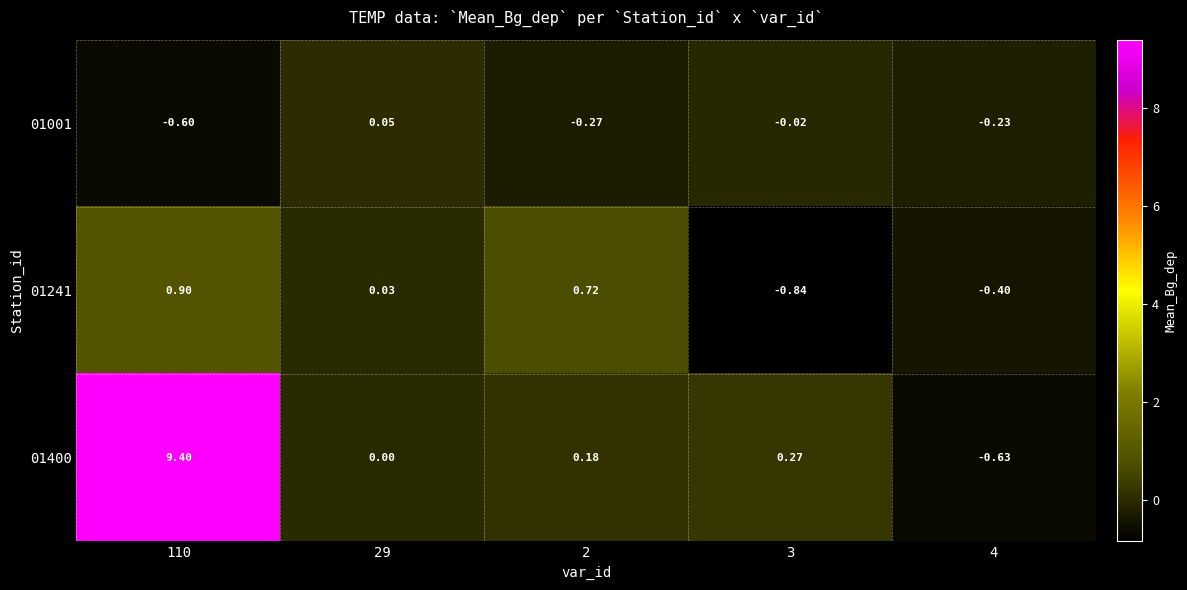

Which label corresponds to the smallest value in the chart?

3